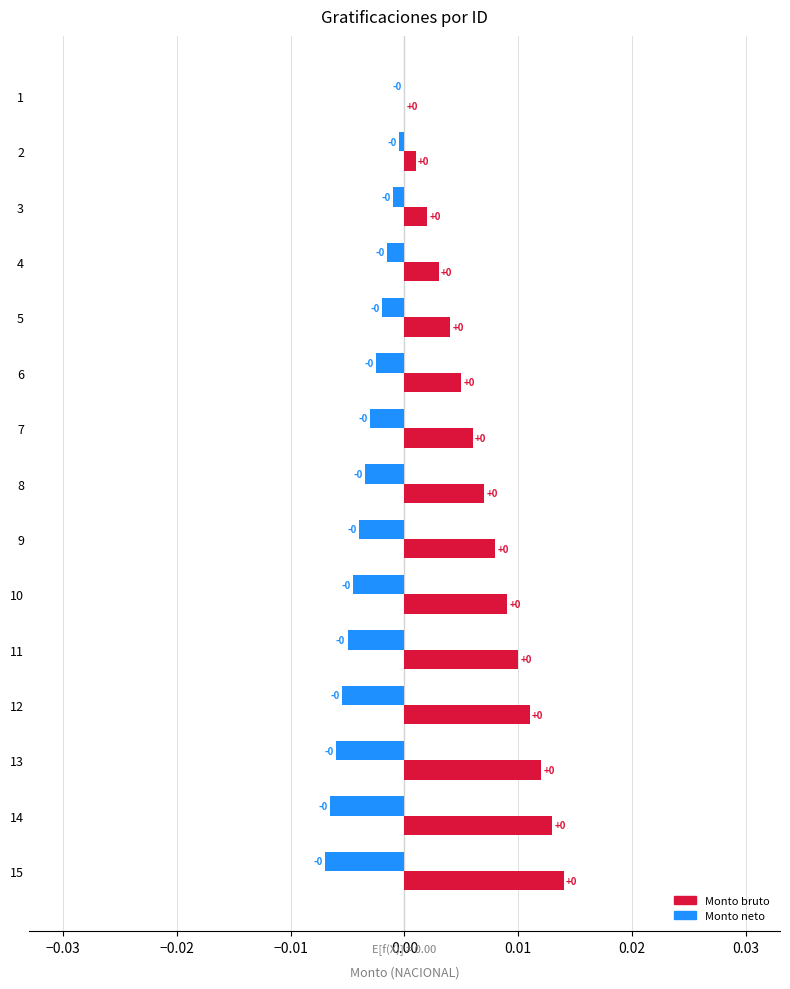

The Monto bruto series shows 0.0 at 7. True or false?

True